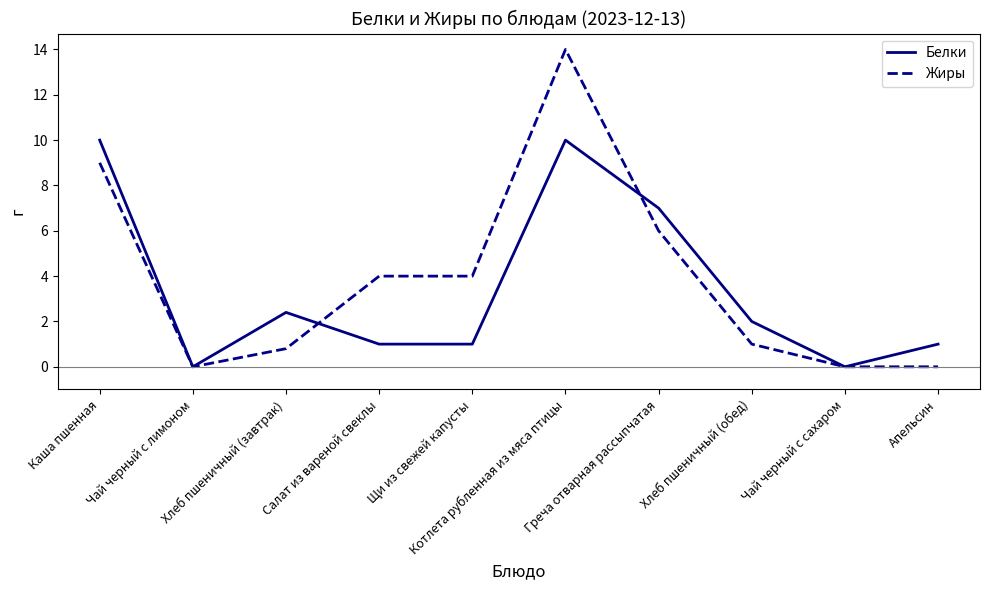

The value of Жиры at Чай черный с лимоном is 0.0. True or false?

True